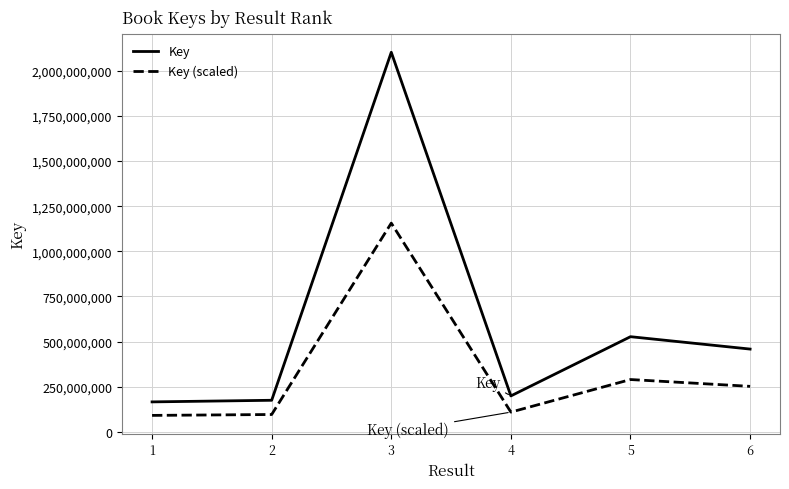

True or false: Key (scaled) has a value of 109623265.4 at 4.

True